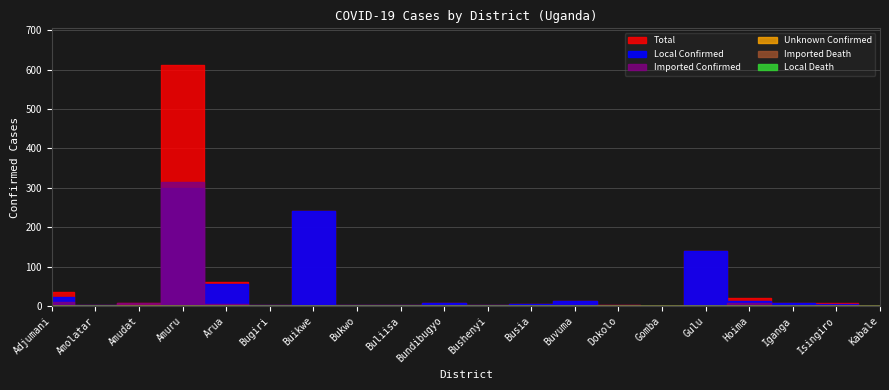

What is the label of the 17th point from the right?

Amuru